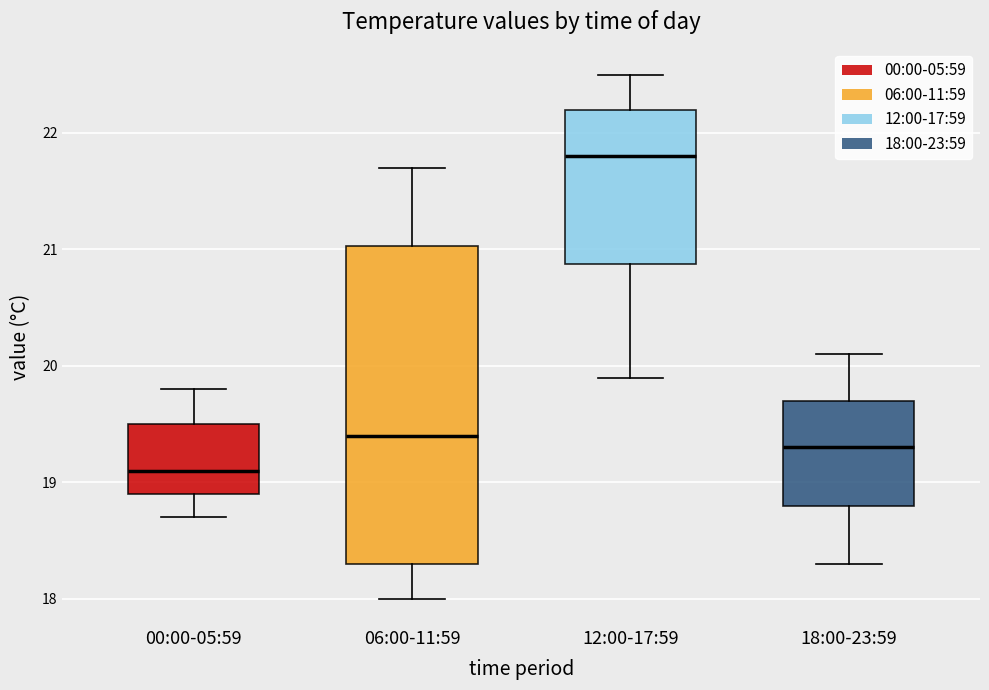

Reading left to right, transcribe this box plot: for each box, give where its median line is, the range the box spans, and where its two whiskers end, as read against the y-axis. The values are not printed on the chart, so give them approximately, as read against the axis.

00:00-05:59: median 19.1, box 18.9 to 19.5, whiskers 18.7 to 19.8
06:00-11:59: median 19.4, box 18.3 to 21.0, whiskers 18.0 to 21.7
12:00-17:59: median 21.8, box 20.9 to 22.2, whiskers 19.9 to 22.5
18:00-23:59: median 19.3, box 18.8 to 19.7, whiskers 18.3 to 20.1